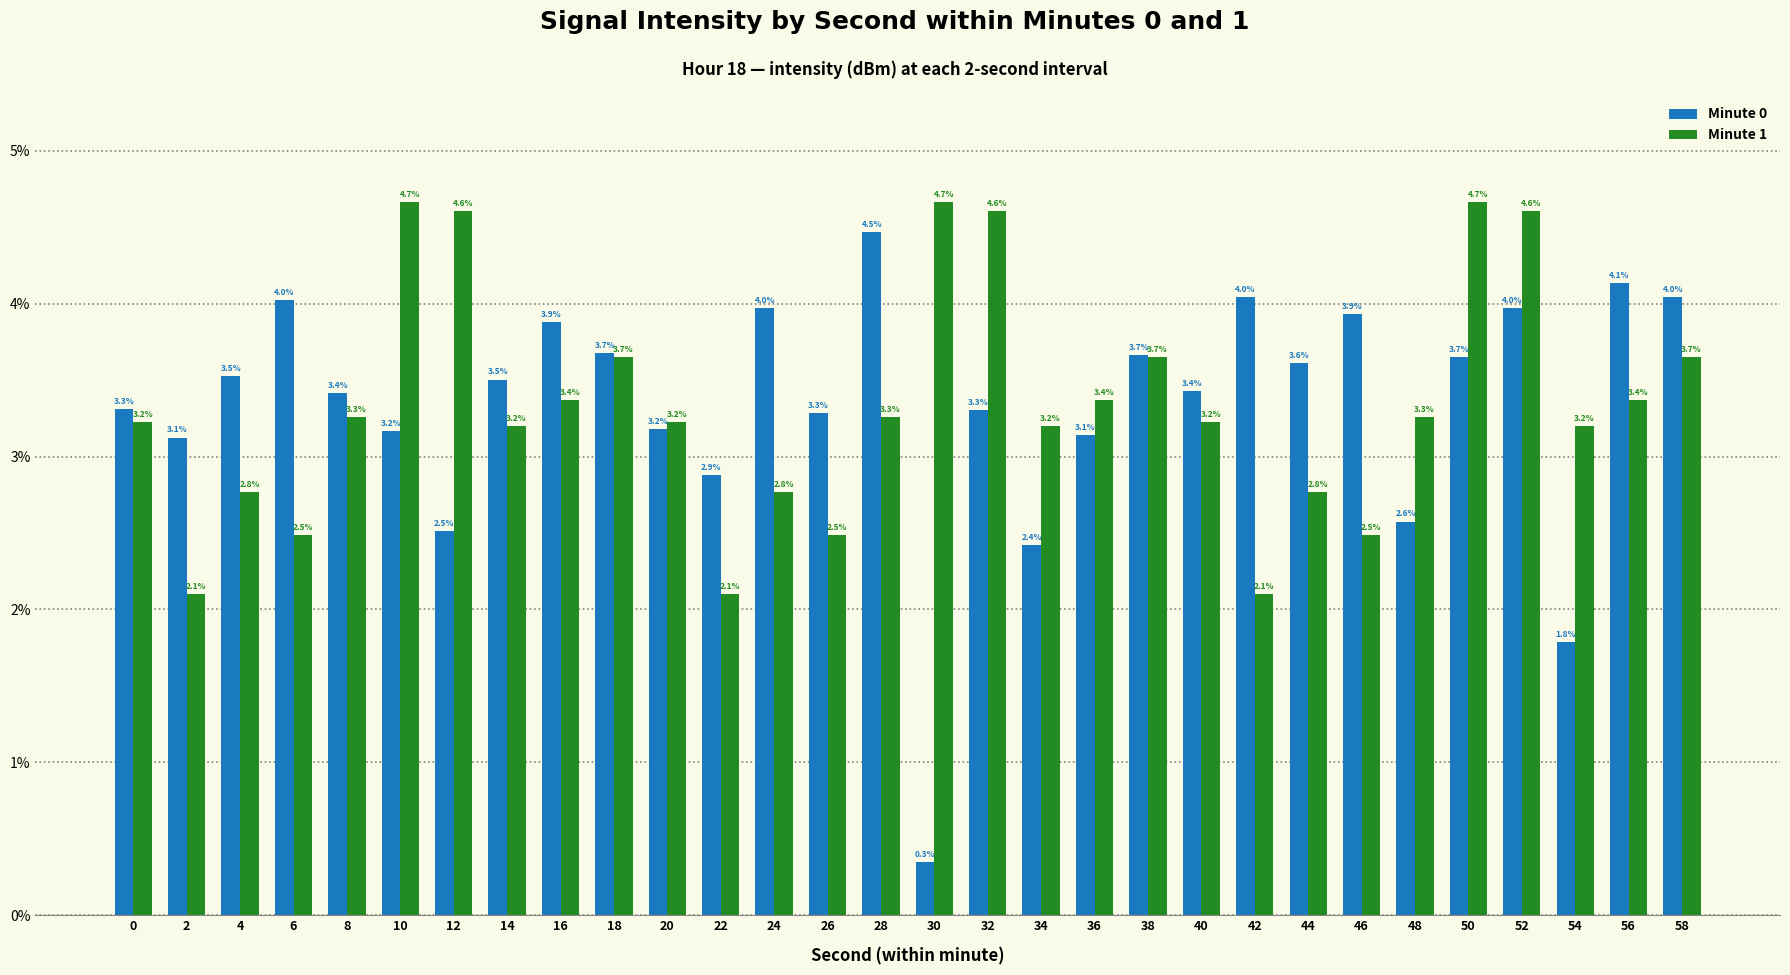

True or false: Minute 1 has a value of 3.3 at 22.

False